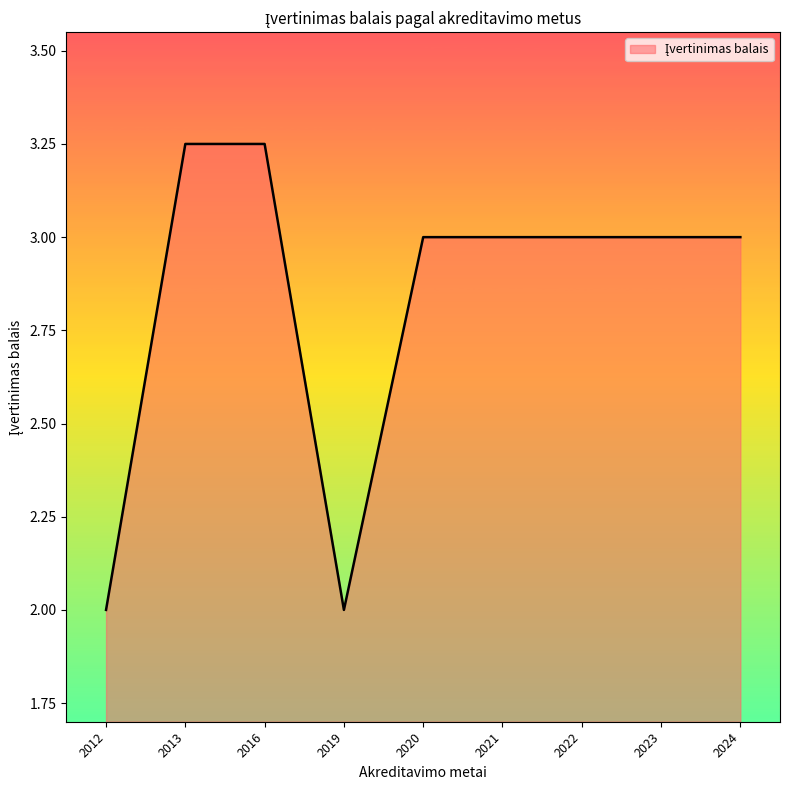

What is the ratio of the value at 2013 to the value at 2012?

1.6